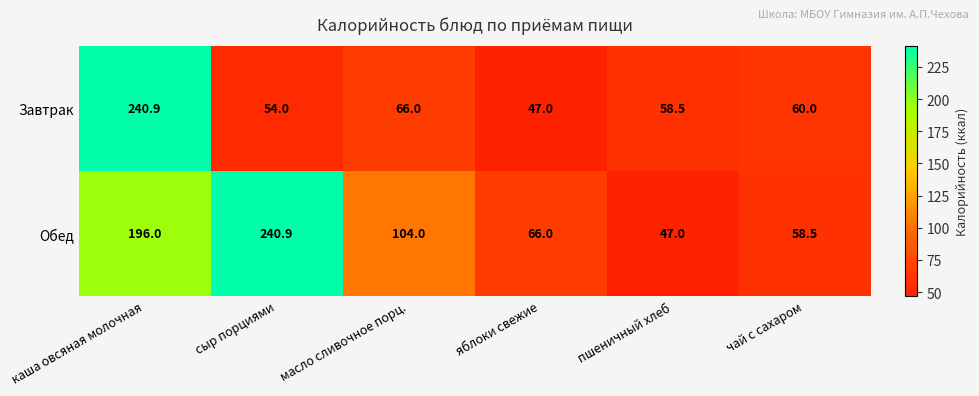

Between пшеничный хлеб and чай с сахаром, which series saw the biggest shift?

Обед